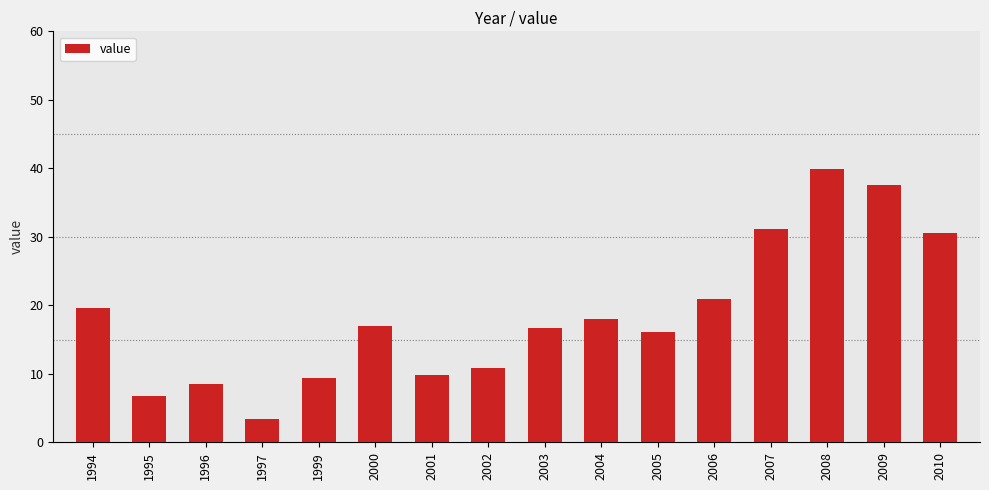

How many distinct data groups are displayed?

1